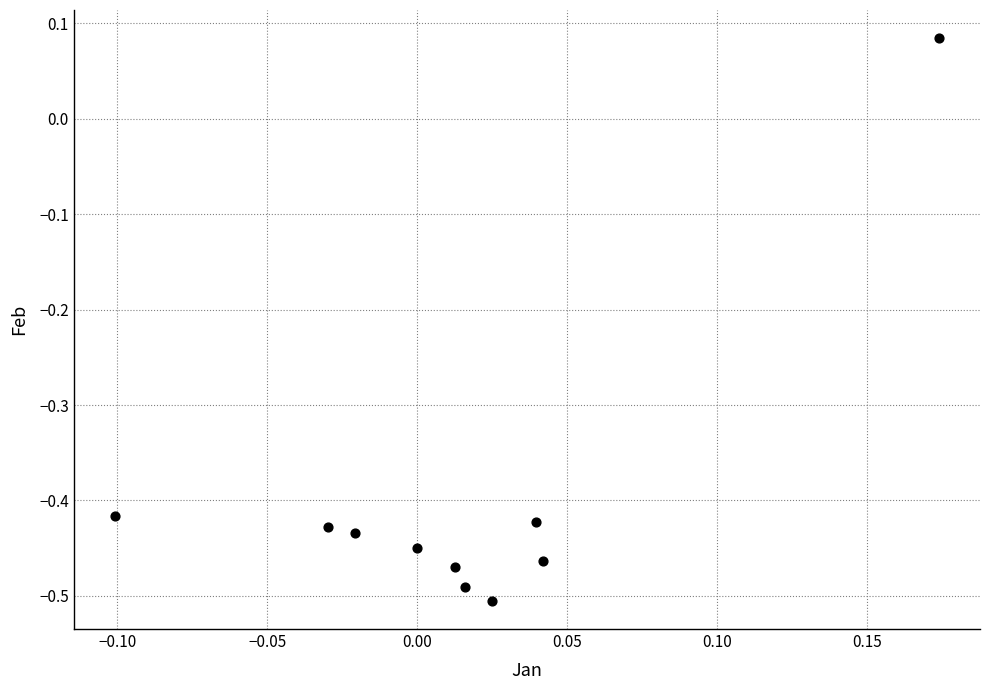

What is the range of Y values (max minus min)?

0.6